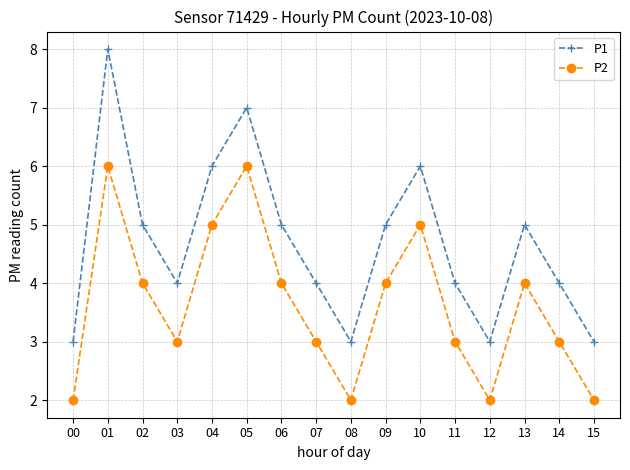

What is the sum of the P2 values at 13 and 02?

8